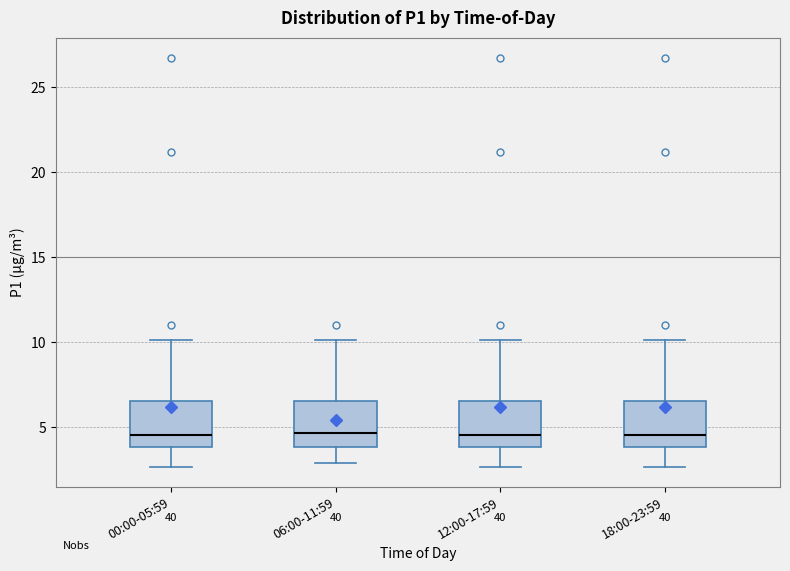

Reading left to right, transcribe this box plot: for each box, give where its median line is, the range the box spans, and where its two whiskers end, as read against the y-axis. The values are not printed on the chart, so give them approximately, as read against the axis.

00:00-05:59: median 4.5, box 4.0 to 6.5, whiskers 2.5 to 10.0
06:00-11:59: median 4.5, box 4.0 to 6.5, whiskers 3.0 to 10.0
12:00-17:59: median 4.5, box 4.0 to 6.5, whiskers 2.5 to 10.0
18:00-23:59: median 4.5, box 4.0 to 6.5, whiskers 2.5 to 10.0